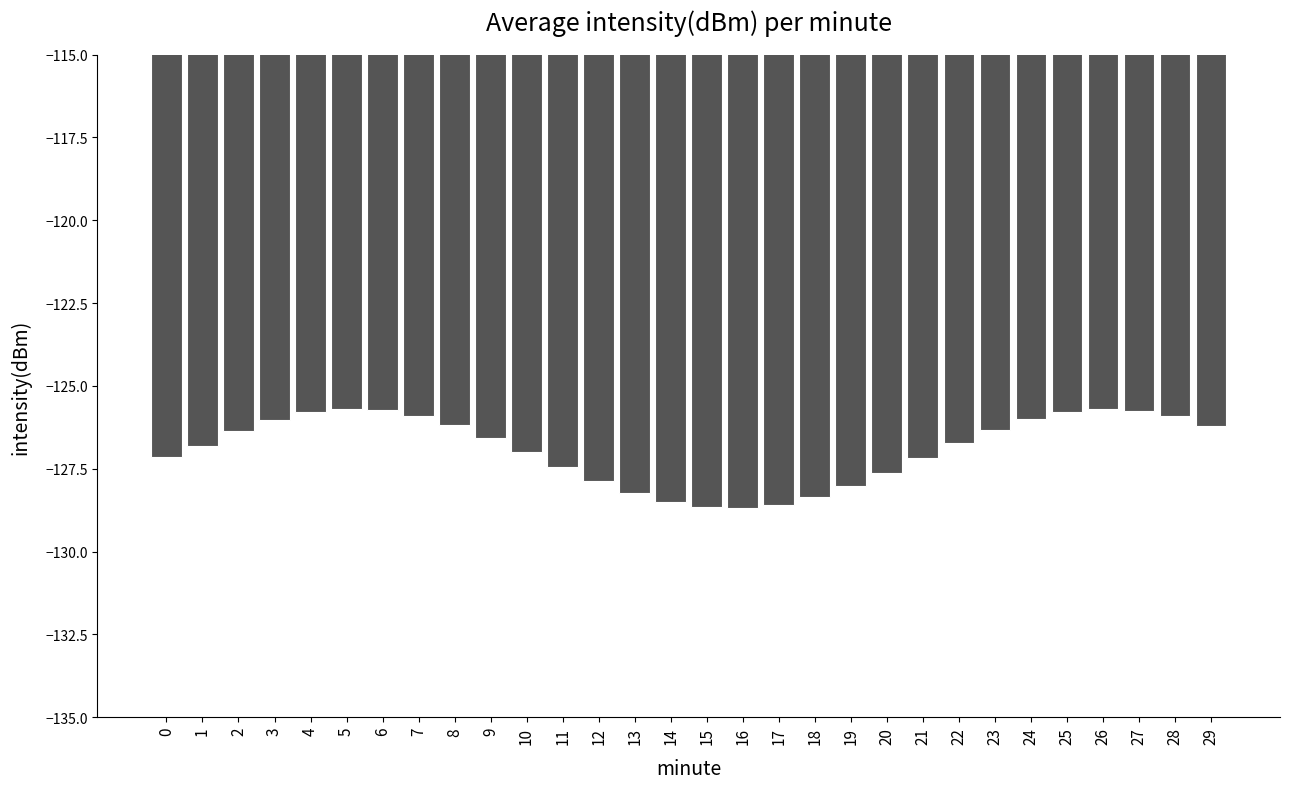

What is the sum of the values at 1 and 27?

-252.5